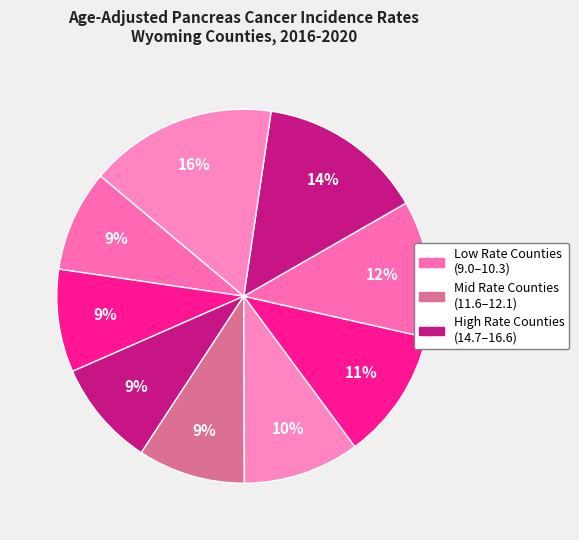

To the nearest percent, what is the average slice percentage?

11%